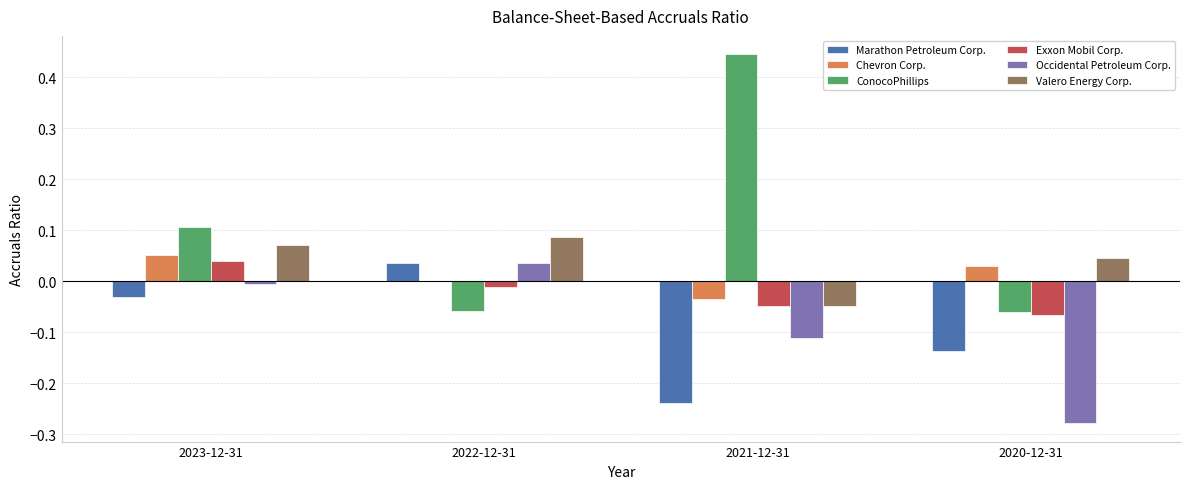

Between 2023-12-31 and 2022-12-31, which series saw the biggest shift?

ConocoPhillips